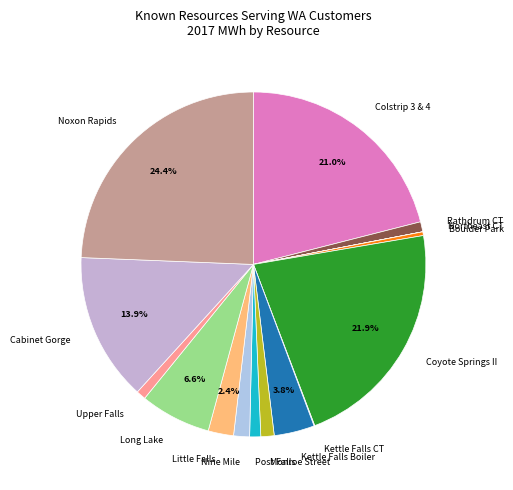

Is it true that Coyote Springs II is 22% of the pie?

True